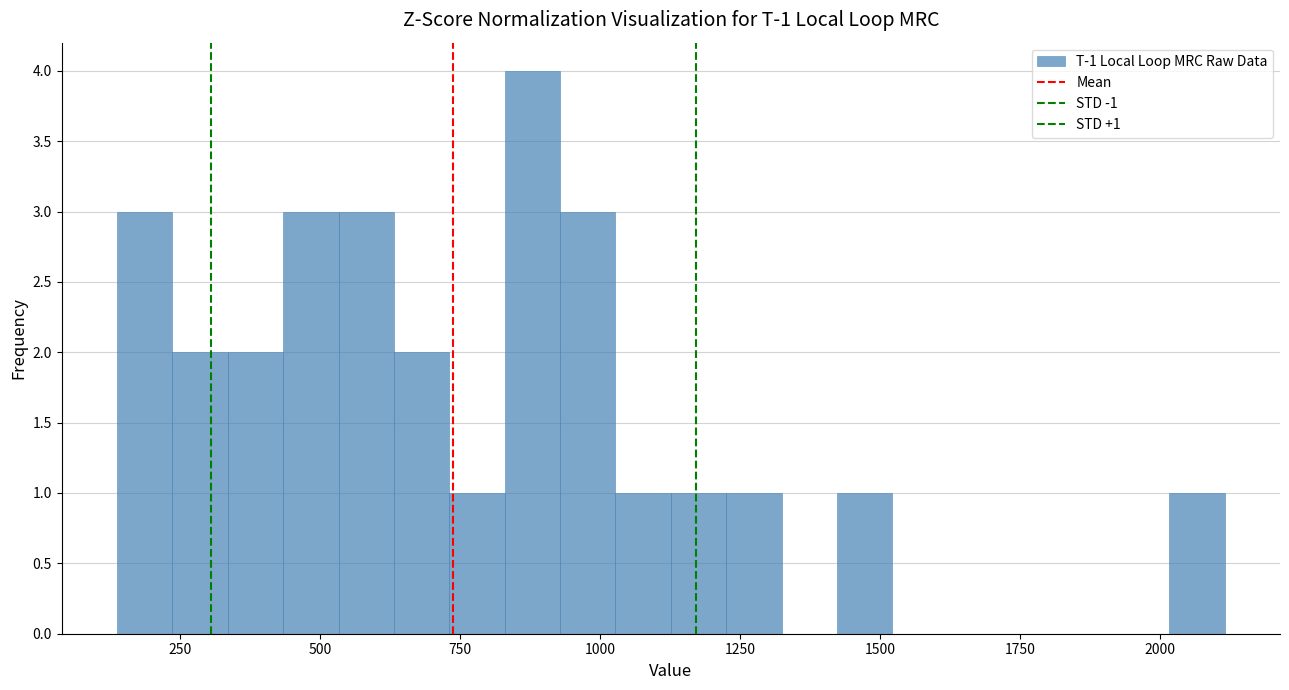

Around what value on the x-axis is the tallest bar? Give the approximate position of its centre, as read against the axis.

900